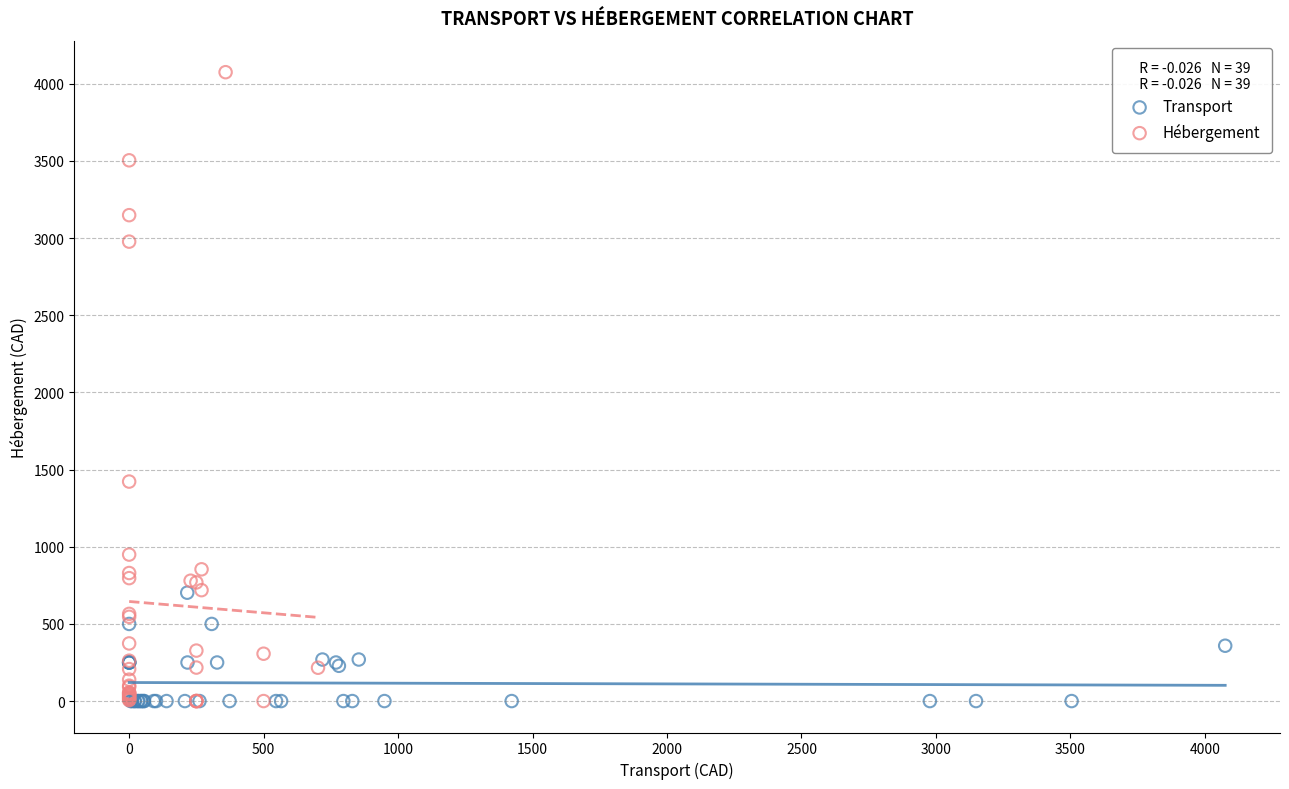

Which series has the largest Y range (max minus min)?

Hébergement